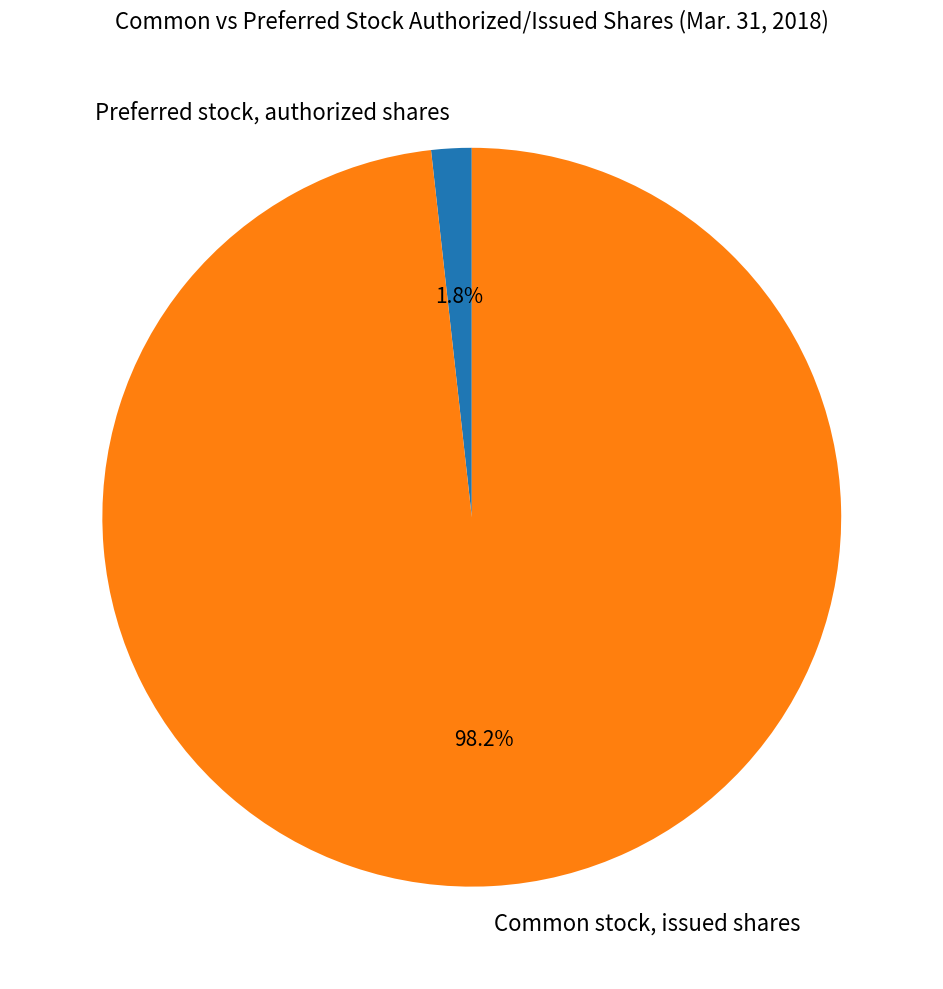

To the nearest percent, what is the combined percentage of Preferred stock, authorized shares and Common stock, issued shares?

100%